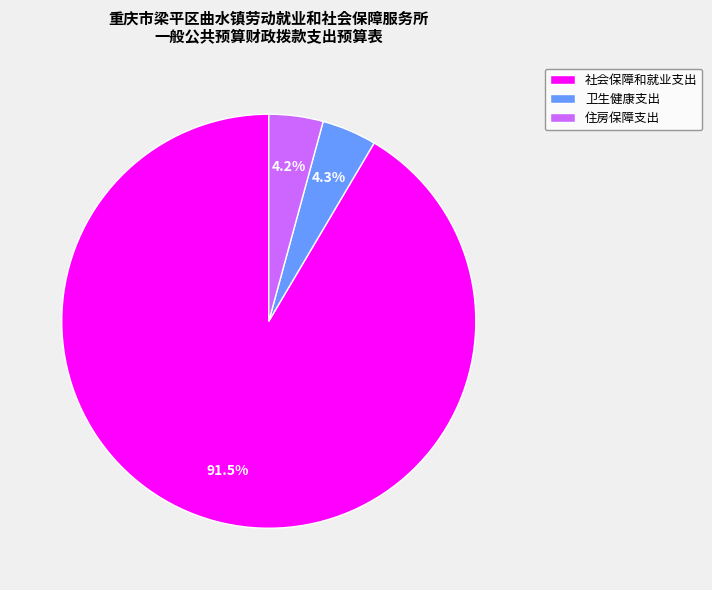

Which category has the biggest portion of the pie?

社会保障和就业支出